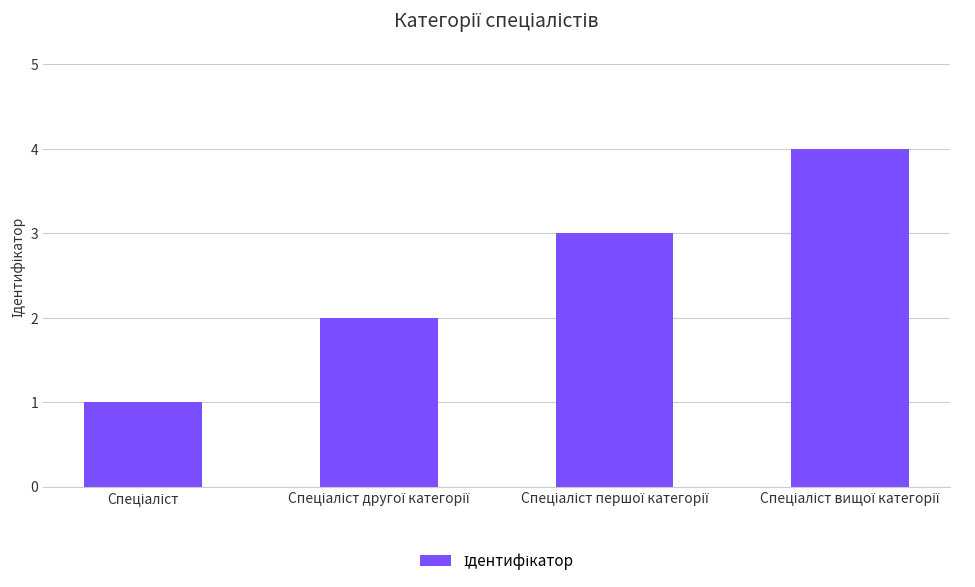

What is the minimum value shown in the chart?

1